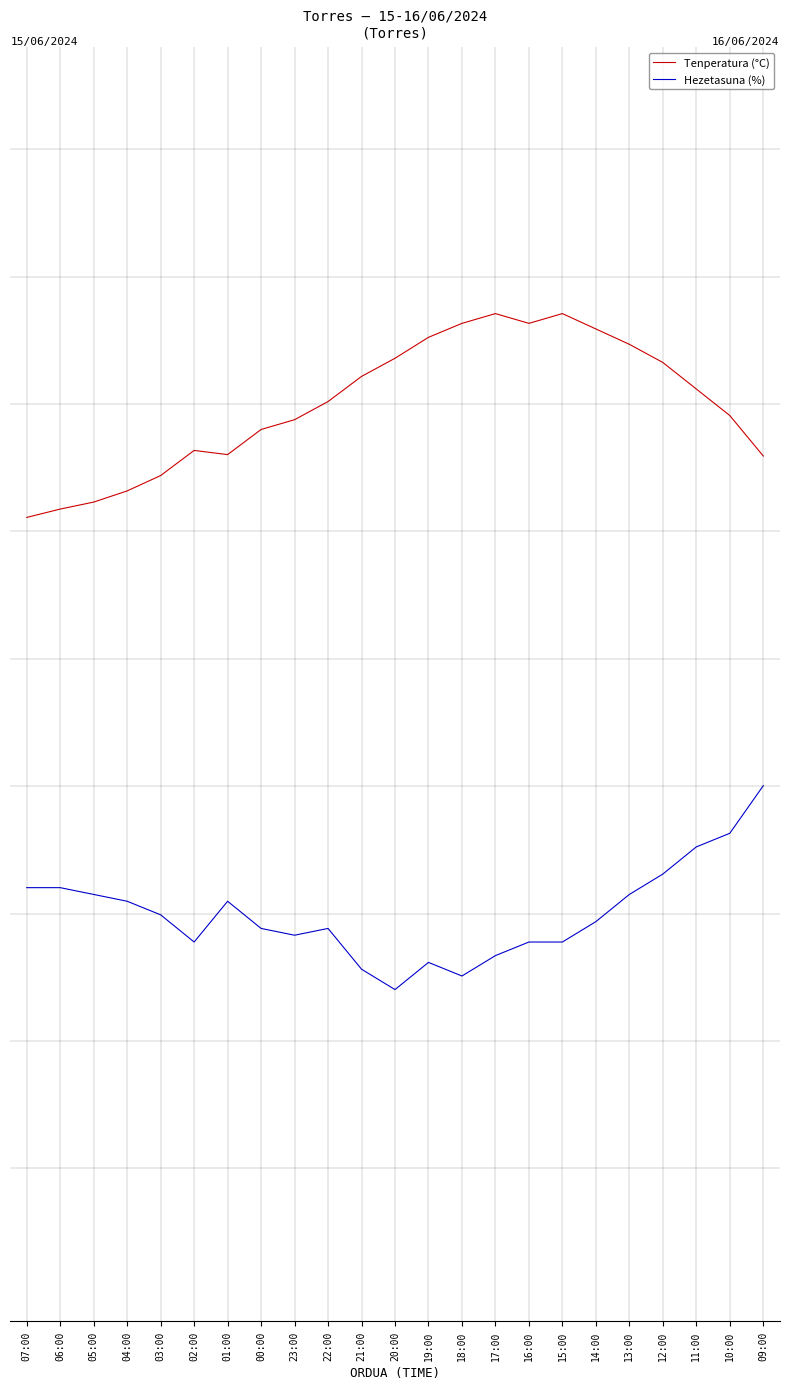

Reading left to right, what are all the values shown in this chart?

Tenperatura (°C): 07:00=0.8	06:00=0.8	05:00=0.8	04:00=0.8	03:00=0.9	02:00=0.9	01:00=0.9	00:00=1.0	23:00=1.0	22:00=1.0	21:00=1.1	20:00=1.1	19:00=1.1	18:00=1.2	17:00=1.2	16:00=1.2	15:00=1.2	14:00=1.1	13:00=1.1	12:00=1.1	11:00=1.0	10:00=1.0	09:00=0.9
Hezetasuna (%): 07:00=0.1	06:00=0.1	05:00=0.0	04:00=0.0	03:00=-0.0	02:00=-0.1	01:00=0.0	00:00=-0.0	23:00=-0.0	22:00=-0.0	21:00=-0.1	20:00=-0.1	19:00=-0.1	18:00=-0.1	17:00=-0.1	16:00=-0.1	15:00=-0.1	14:00=-0.0	13:00=0.0	12:00=0.1	11:00=0.1	10:00=0.2	09:00=0.3